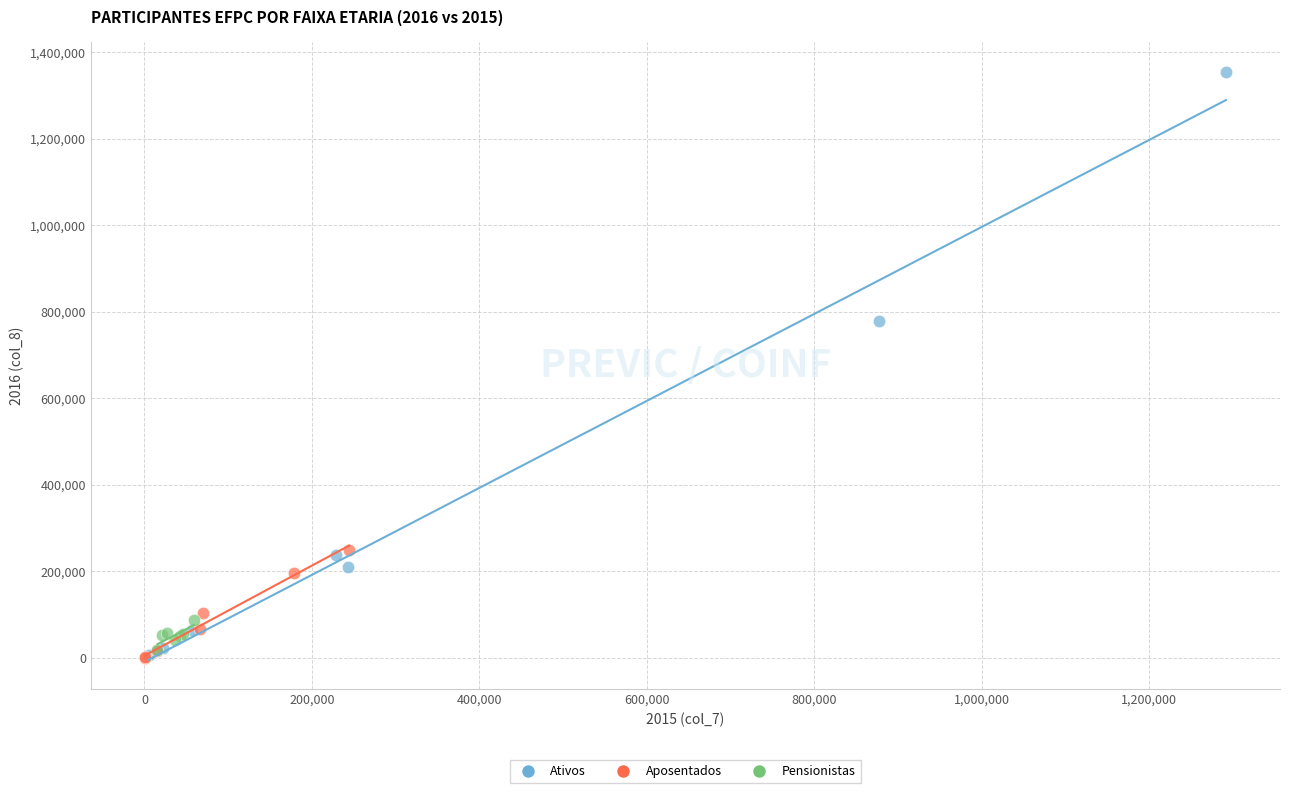

Which series reaches the maximum Y coordinate?

Ativos